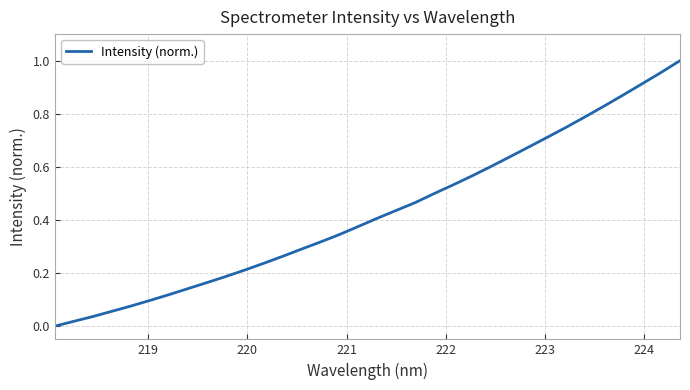

How many lines are shown in the chart?

1